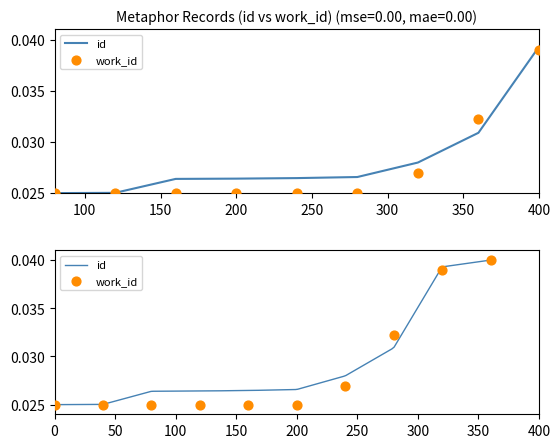

Which series has the largest total across all categories?

id